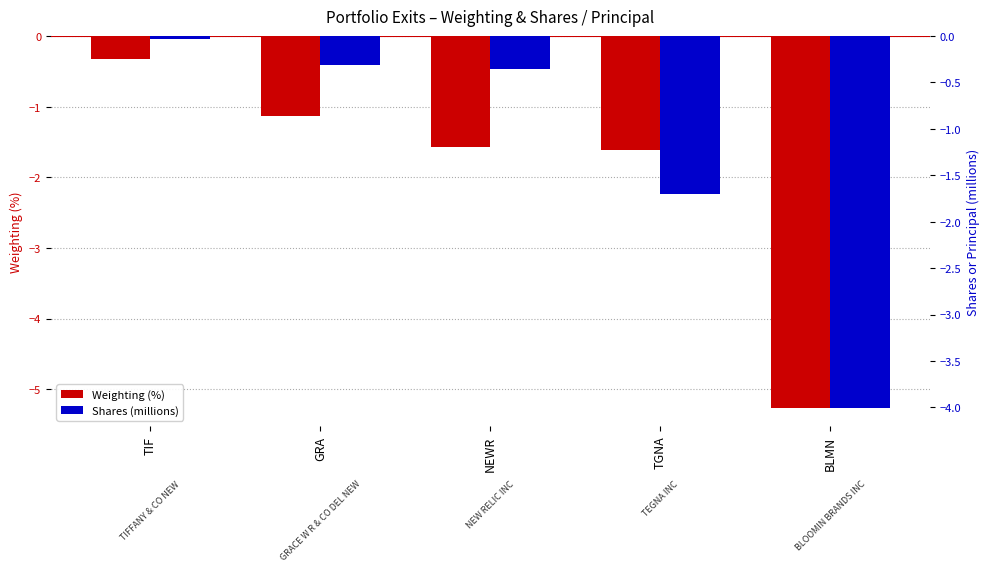

How many bars are there in total?

10